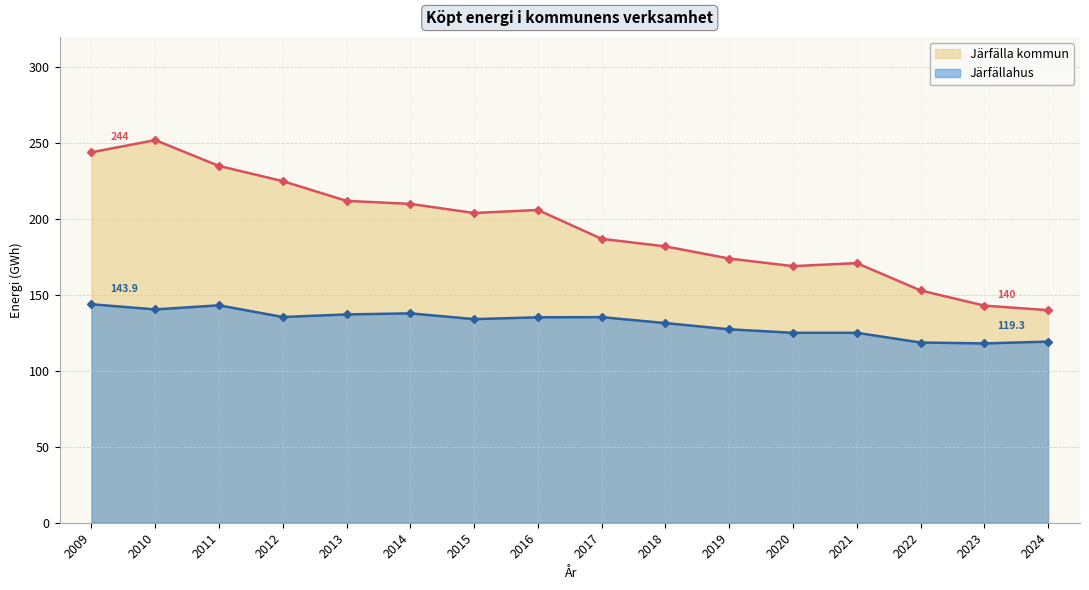

How many interior local valleys does the Järfälla kommun (line) series have?

2